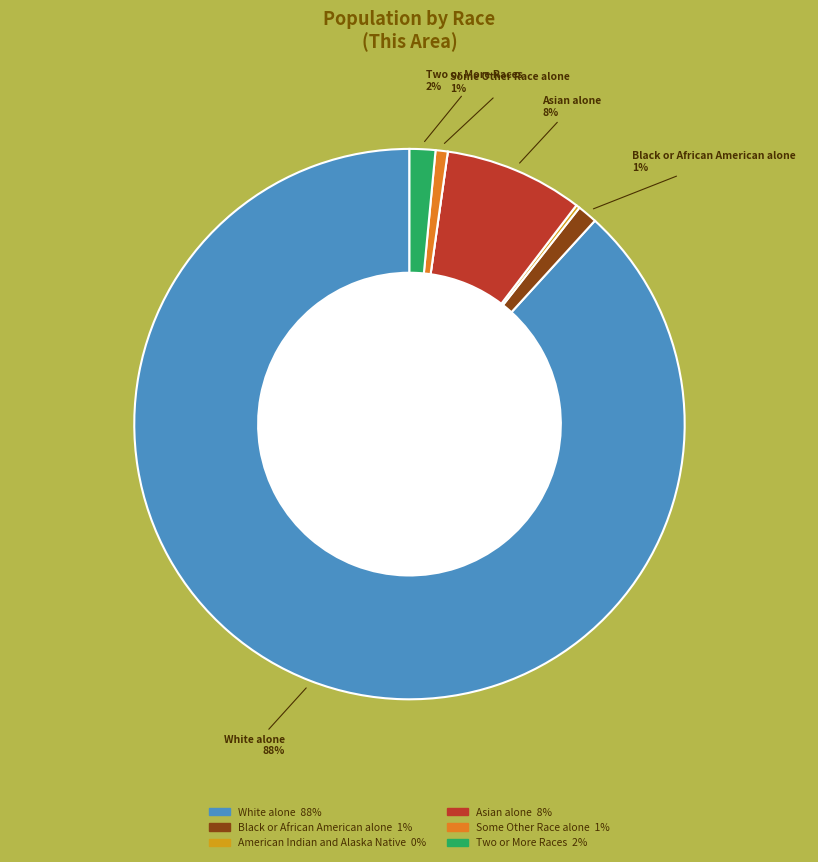

To the nearest percent, what is the difference between the largest and smallest slice percentages?

88%